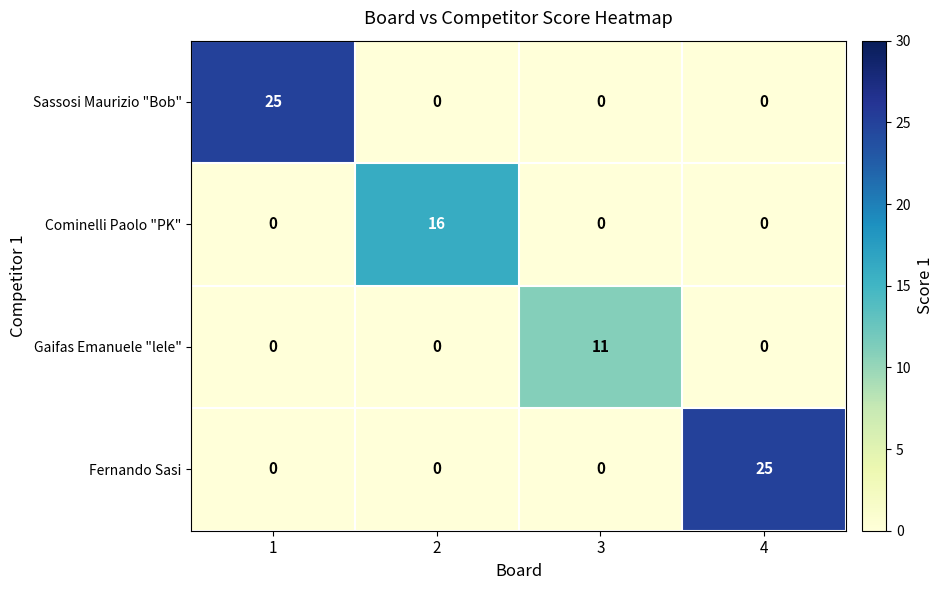

What is the difference between the maximum and second lowest values in the Cominelli Paolo "PK" series?

16